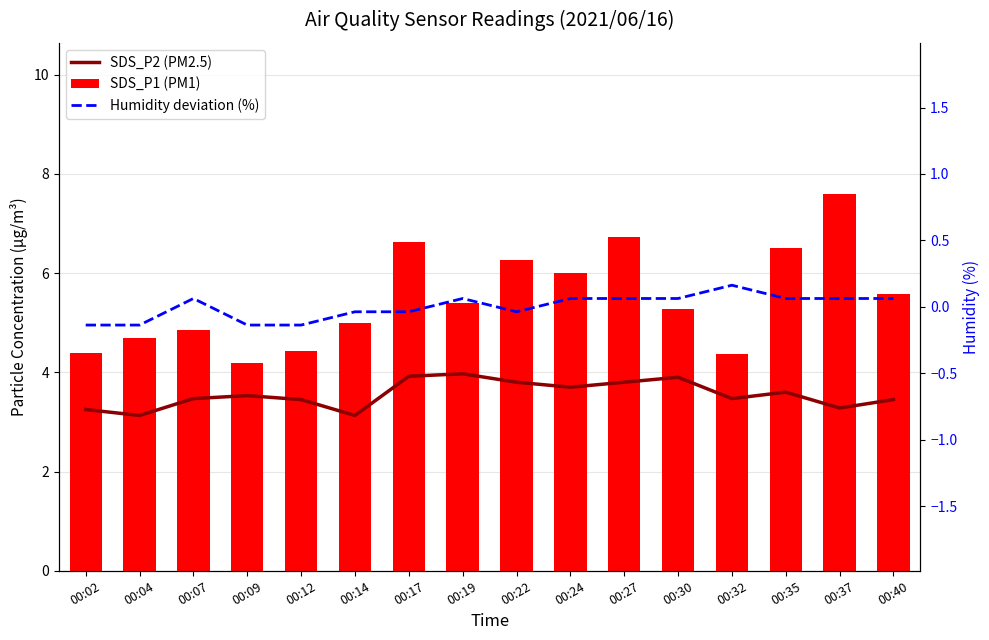

Count the number of categories in the chart.

16